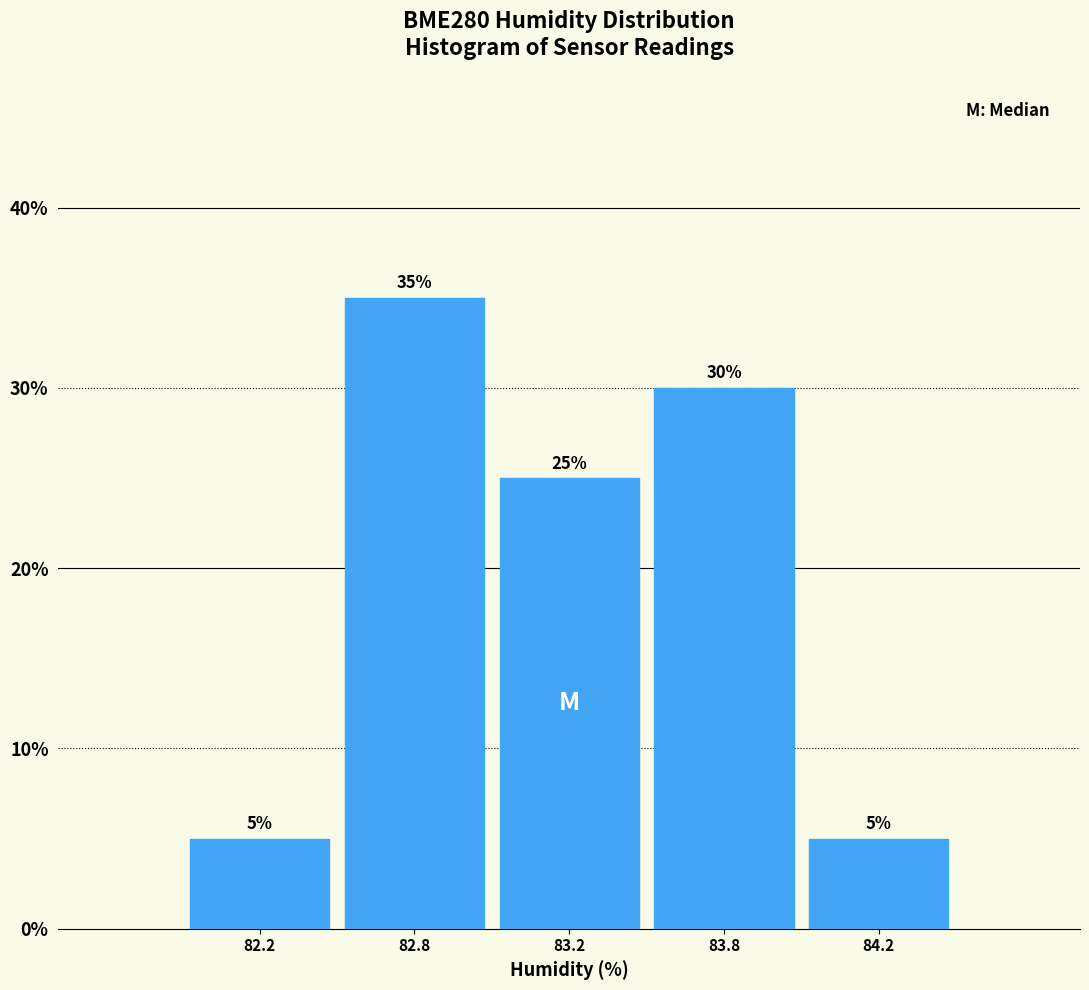

Reading left to right, list all the values displayed in this chart.

82.2=5	82.8=35	83.2=25	83.8=30	84.2=5